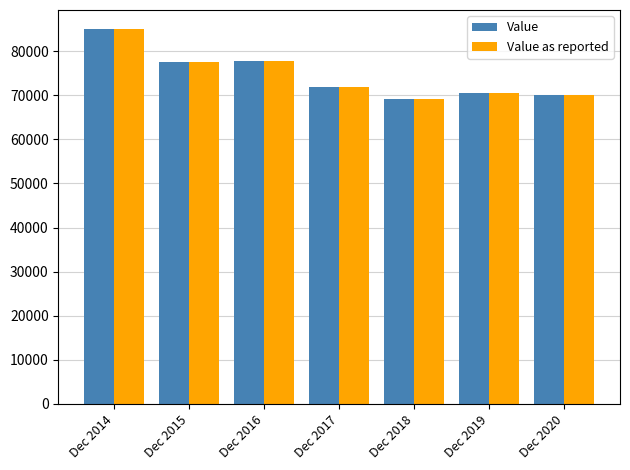

Which category has the highest value in the Value as reported series?

Dec 2014